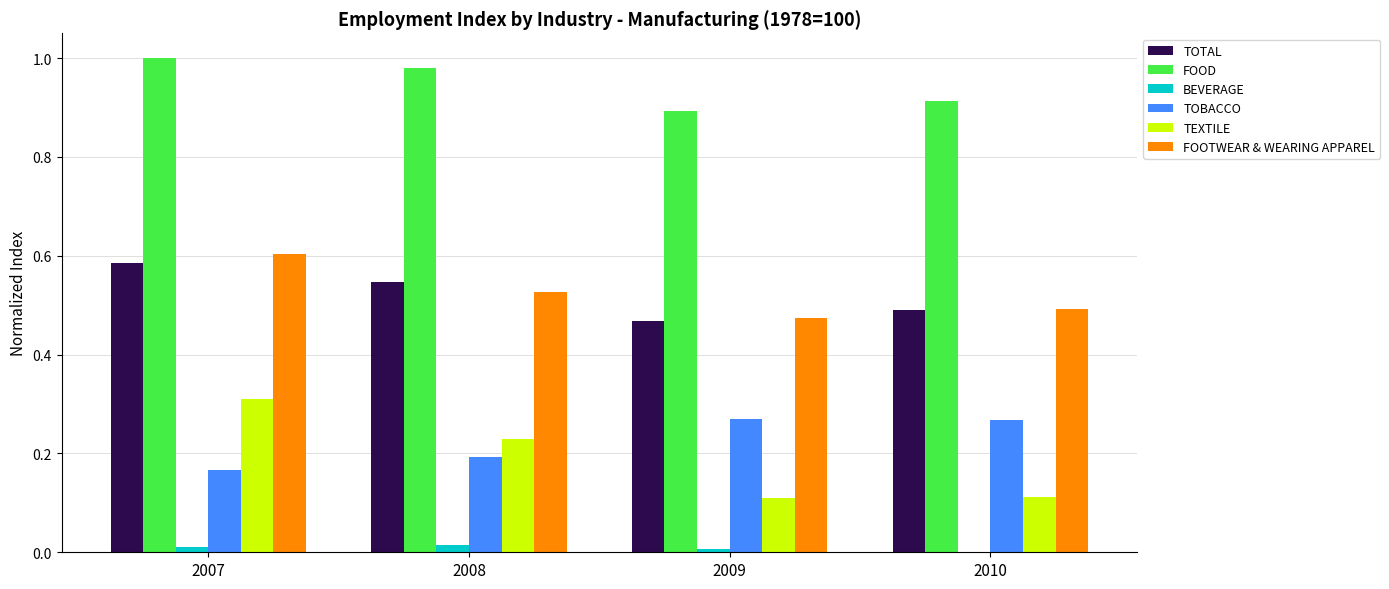

Count the TOTAL values in the range 0 to 1.

4